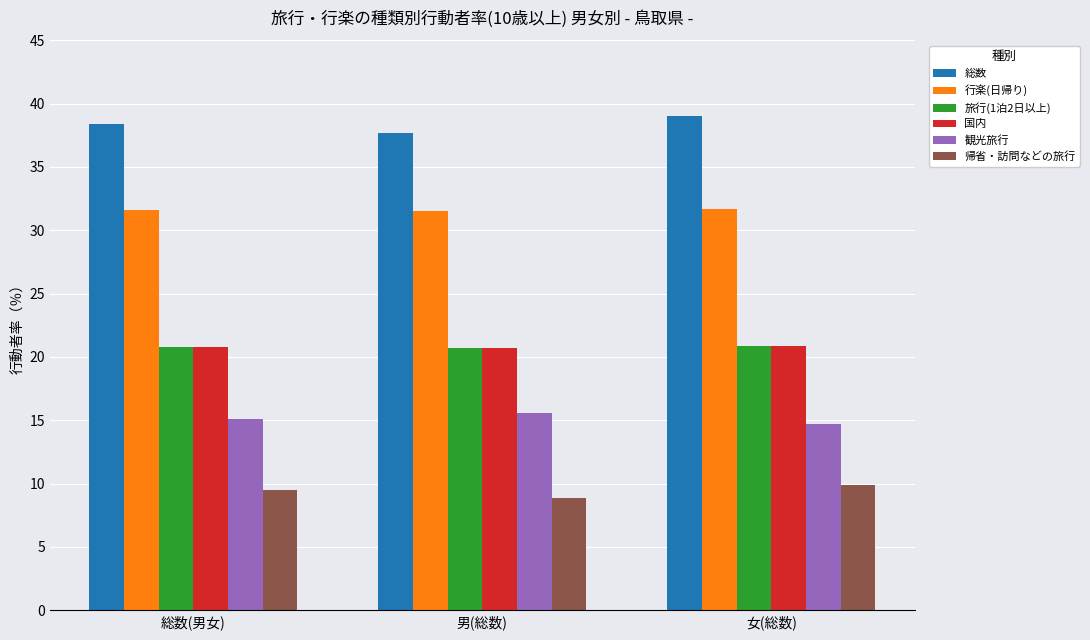

The value of 観光旅行 at 総数(男女) is 15.1. True or false?

True